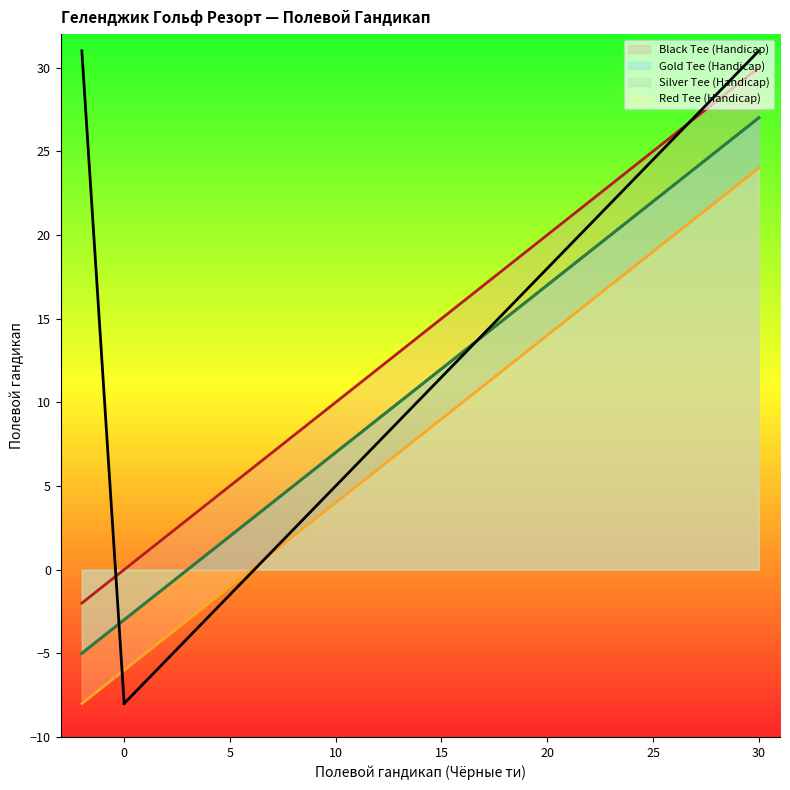

Reading right to left, list all the values displayed in this chart.

Black Tee (Handicap): 30=30	29=29	28=28	27=27	26=26	25=25	24=24	23=23	22=22	21=21	20=20	19=19	18=18	17=17	16=16	15=15	14=14	13=13	12=12	11=11	10=10	9=9	8=8	7=7	6=6	5=5	4=4	3=3	2=2	1=1	0=0	-1=-1	-2=-2
Gold Tee (Handicap): 30=27	29=26	28=25	27=24	26=23	25=22	24=21	23=20	22=19	21=18	20=17	19=16	18=15	17=14	16=13	15=12	14=11	13=10	12=9	11=8	10=7	9=6	8=5	7=4	6=3	5=2	4=1	3=0	2=-1	1=-2	0=-3	-1=-4	-2=-5
Silver Tee (Handicap): 30=27	29=26	28=25	27=24	26=23	25=22	24=21	23=20	22=19	21=18	20=17	19=16	18=15	17=14	16=13	15=12	14=11	13=10	12=9	11=8	10=7	9=6	8=5	7=4	6=3	5=2	4=1	3=0	2=-1	1=-2	0=-3	-1=-4	-2=-5
Red Tee (Handicap): 30=24	29=23	28=22	27=21	26=20	25=19	24=18	23=17	22=16	21=15	20=14	19=13	18=12	17=11	16=10	15=9	14=8	13=7	12=6	11=5	10=4	9=3	8=2	7=1	6=0	5=-1	4=-2	3=-3	2=-4	1=-5	0=-6	-1=-7	-2=-8